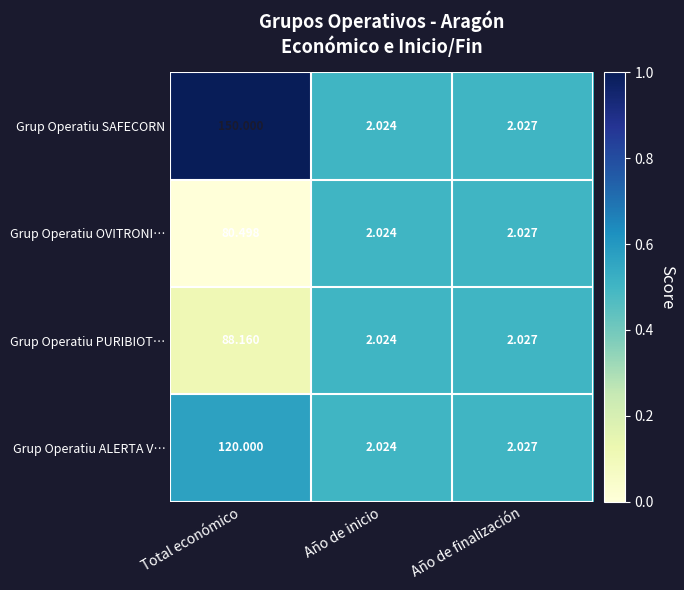

Which label corresponds to the smallest value in the chart?

Año de inicio